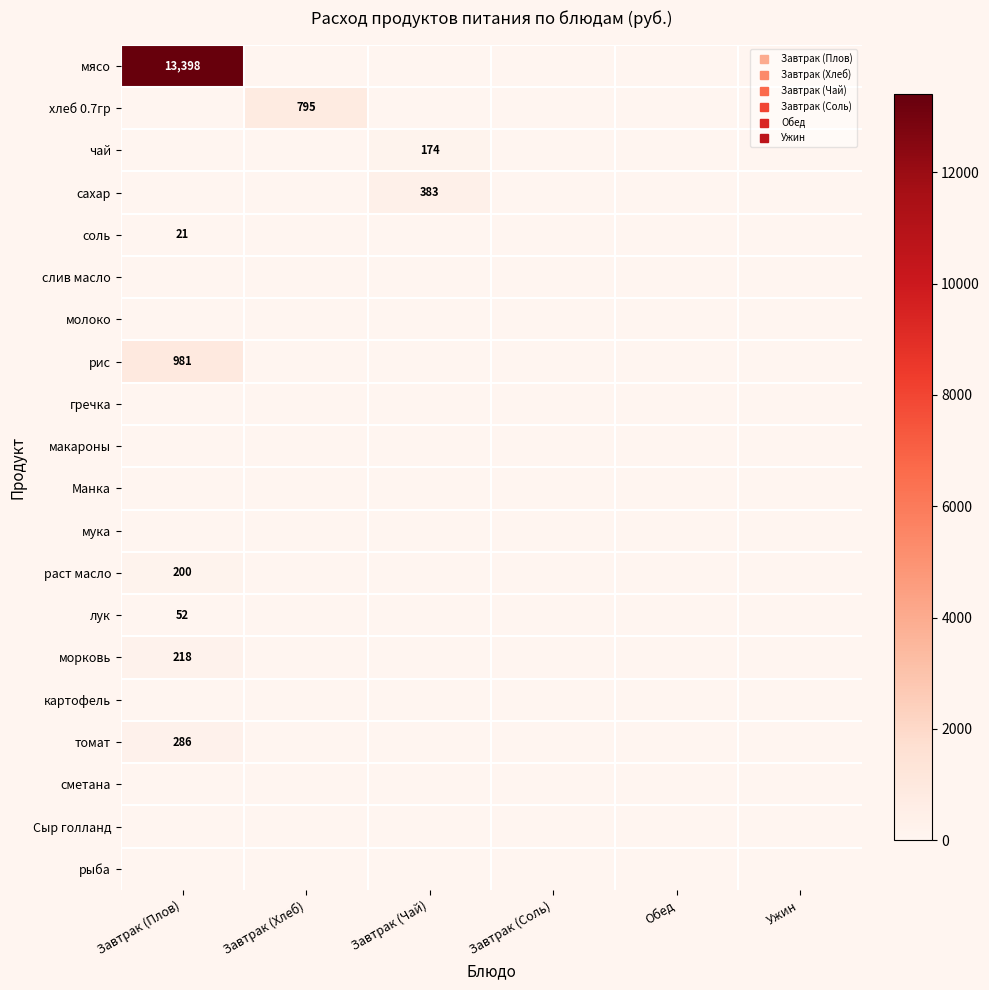

Count the number of data series in this chart.

20